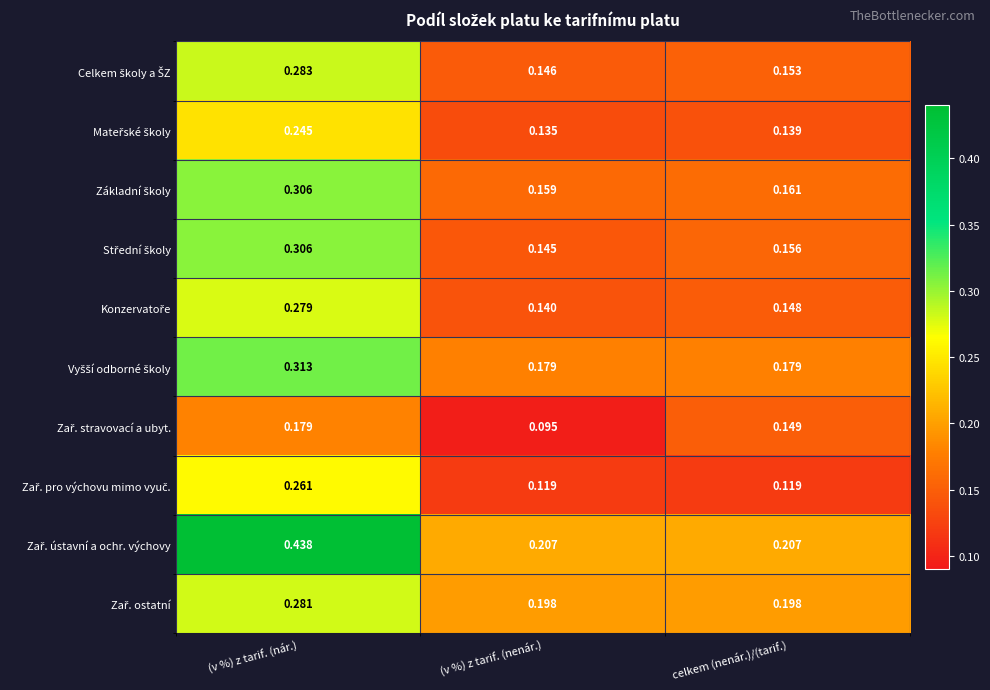

Which category has the lowest value across all series?

(v %) z tarif. (nenár.)